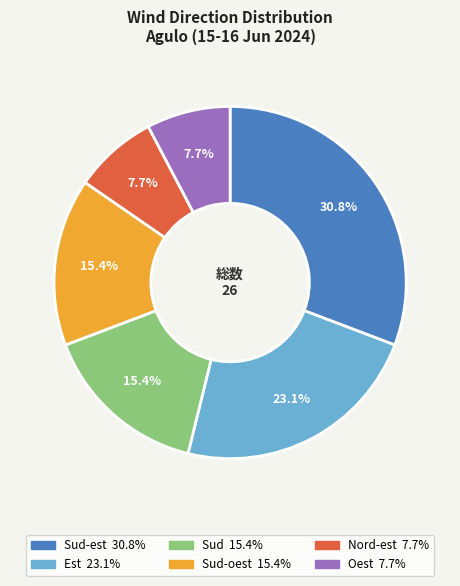

To the nearest percent, what is the difference between the largest and smallest slice percentages?

23%